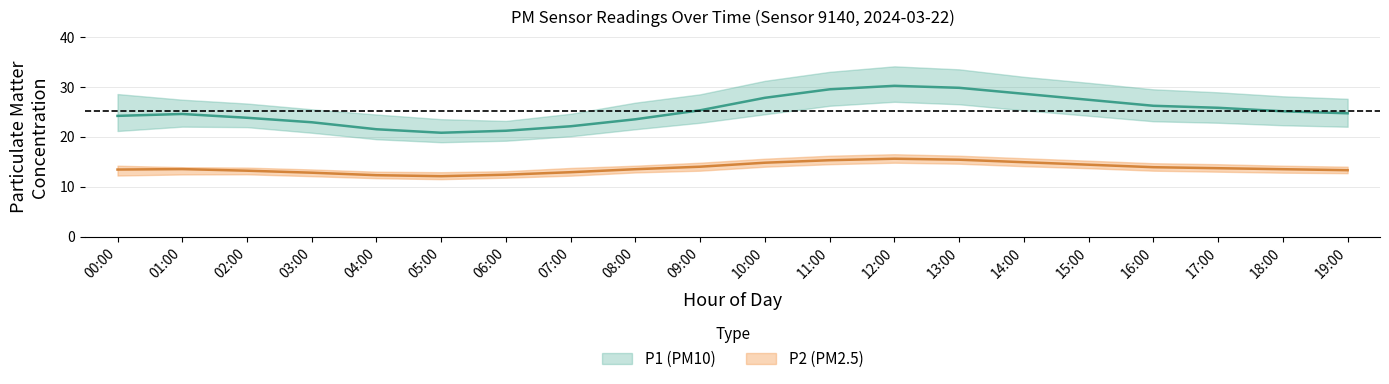

Rank the series at 19:00 from lowest to highest value.

P2_lower, P2, P2_upper, P1_lower, P1, P1_upper